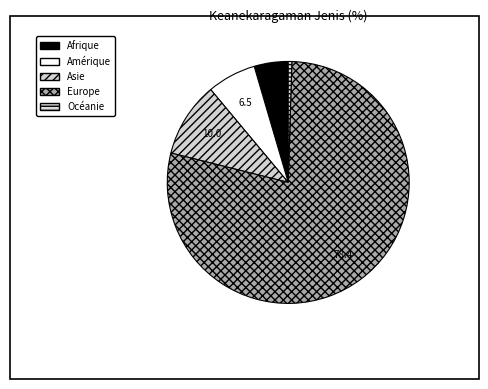

Is there any slice that represents more than half of the pie?

Yes